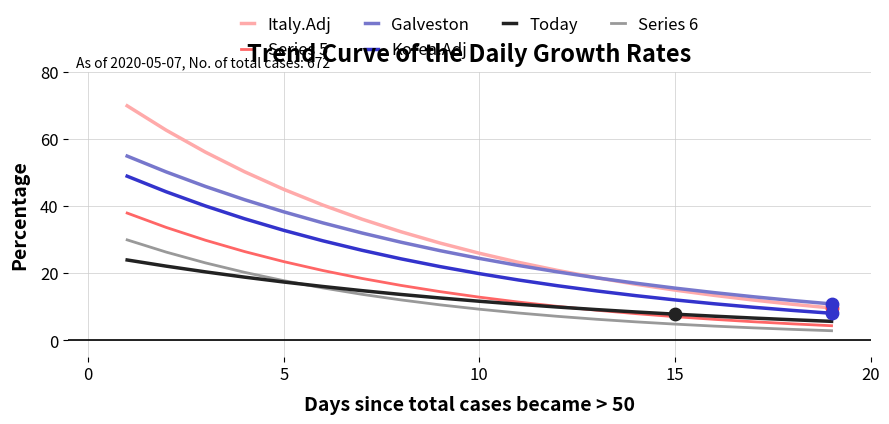

Which series has the largest total across all categories?

Italy.Adj